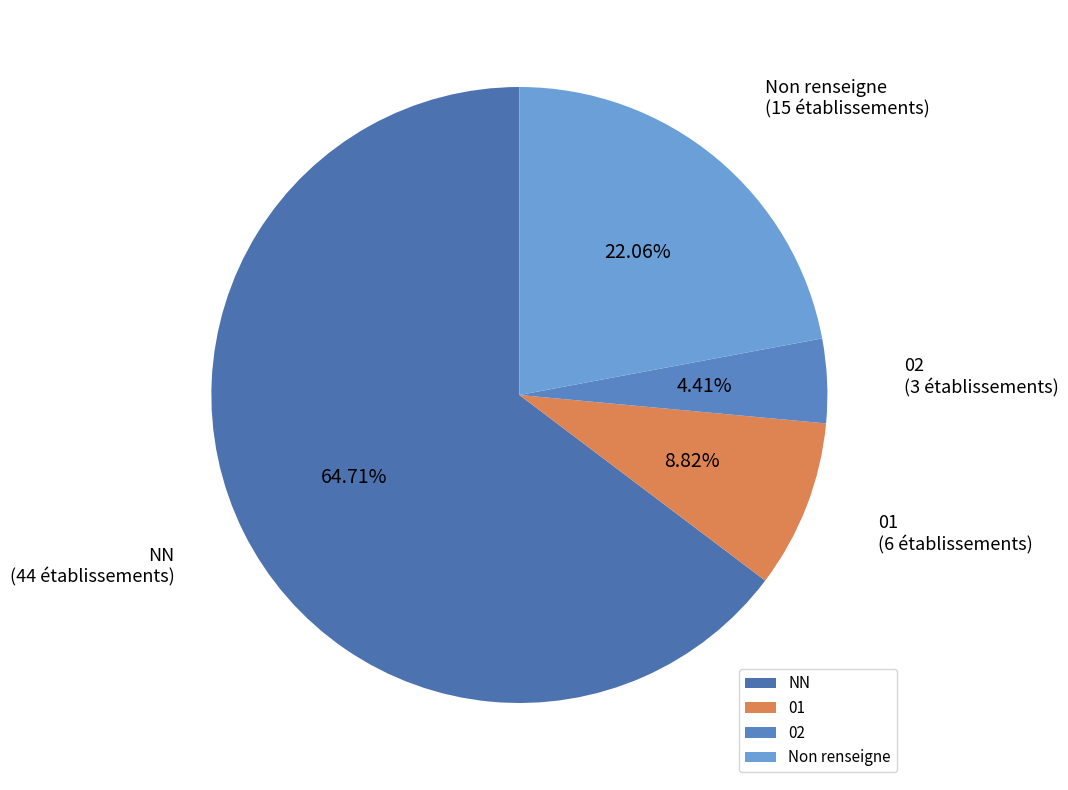

What is the ratio of the value at Non renseigne to the value at NN?

0.3